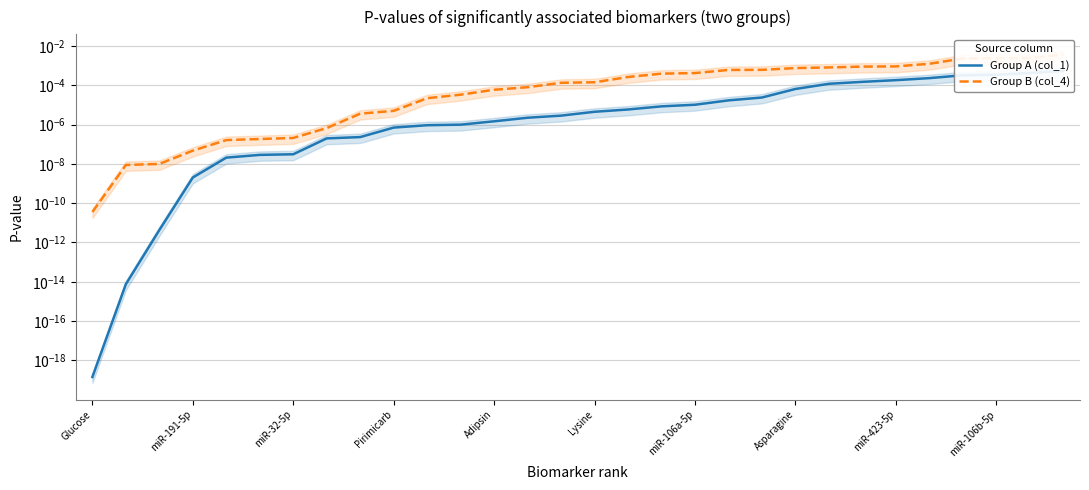

How many lines are shown in the chart?

2